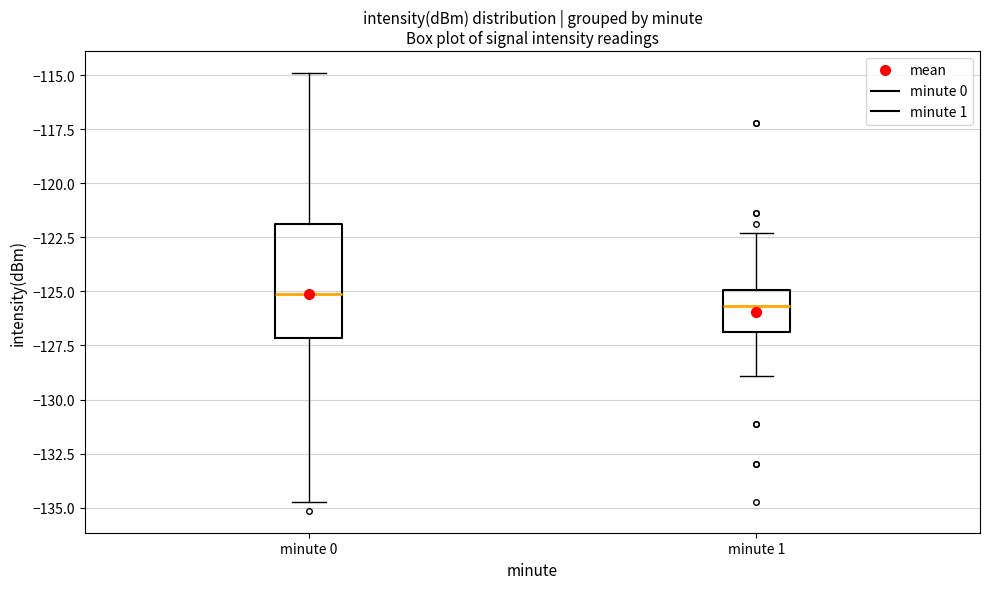

Where is the upper edge of the box for minute 0 on the y-axis? The values are not printed on the chart, so give them approximately, as read against the axis.

-122.0